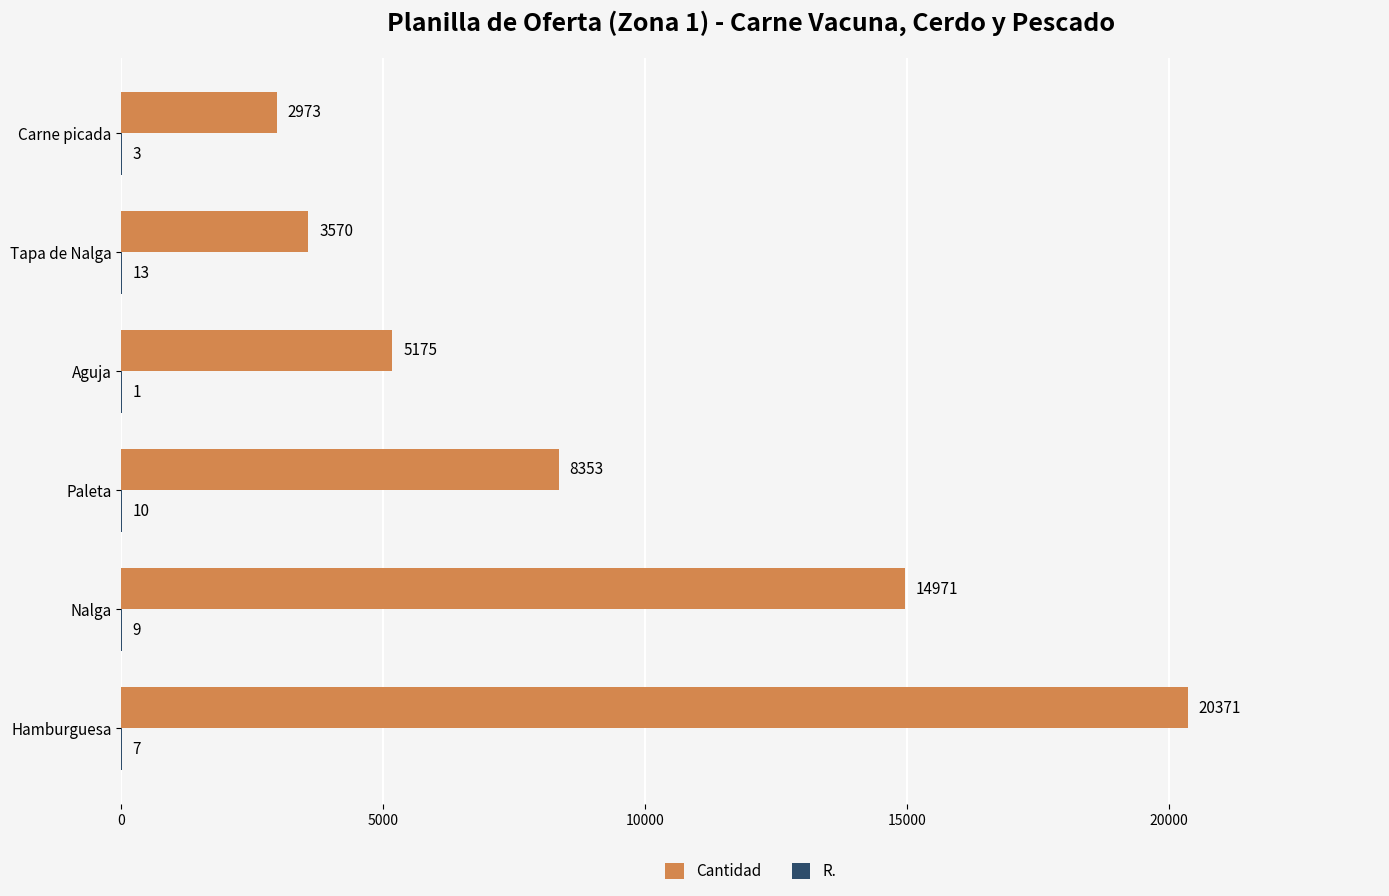

True or false: Cantidad has a value of 960 at Tapa de Nalga.

False